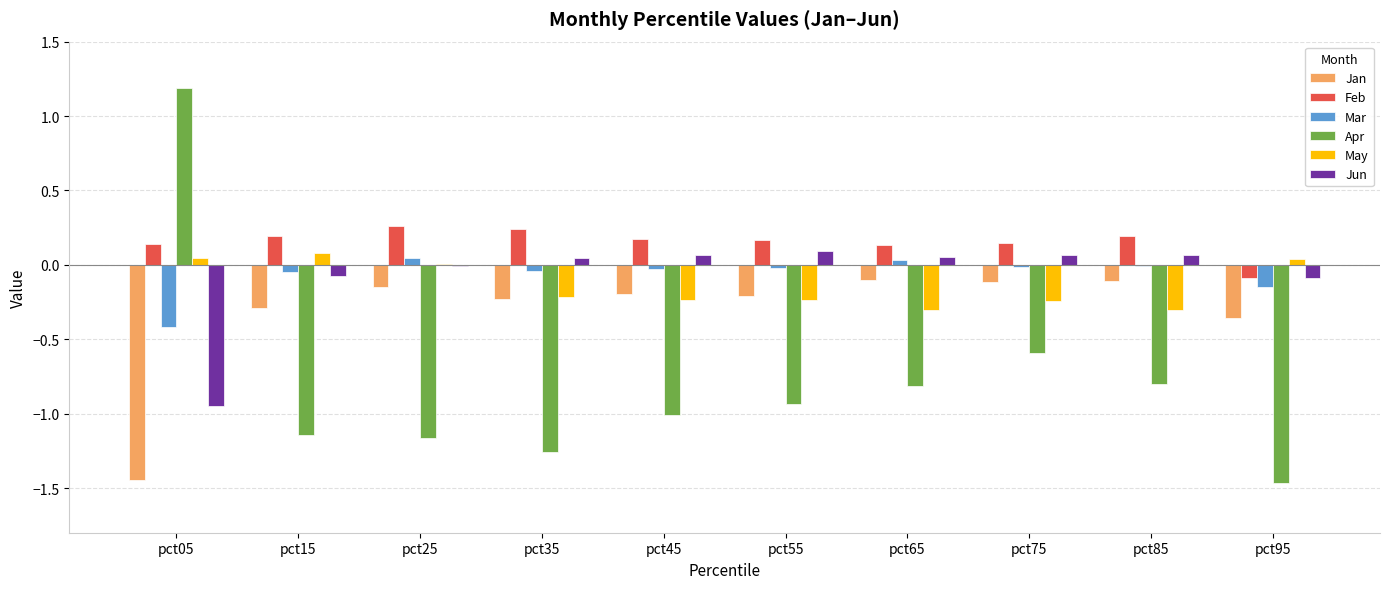

Are the bars grouped side by side (vs. stacked)?

Yes